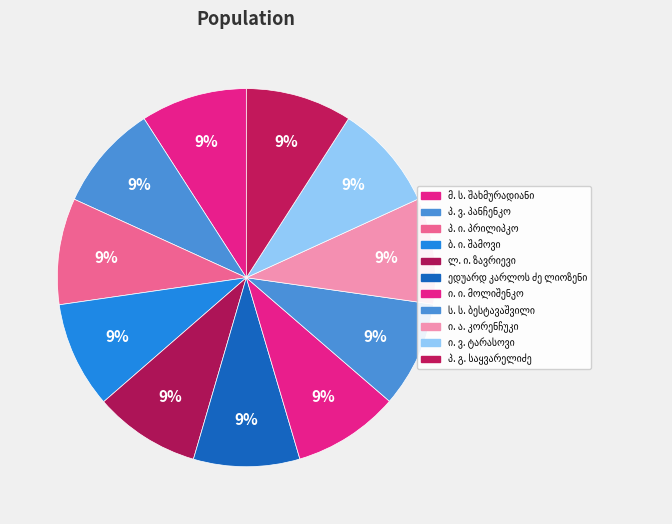

How many segments does this pie chart have?

11